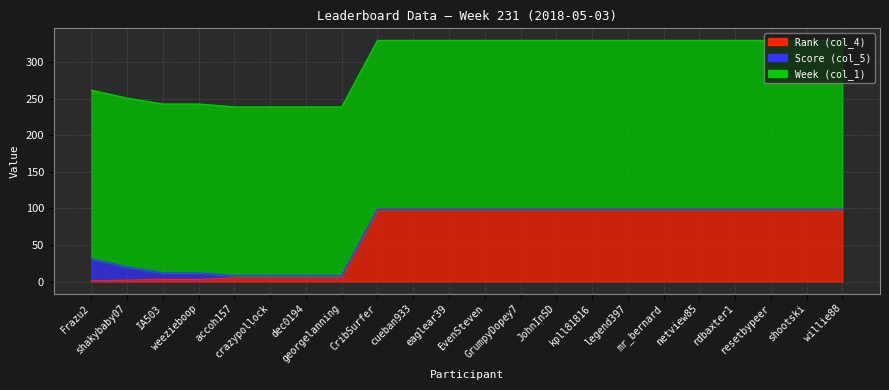

How many lines are shown in the chart?

3